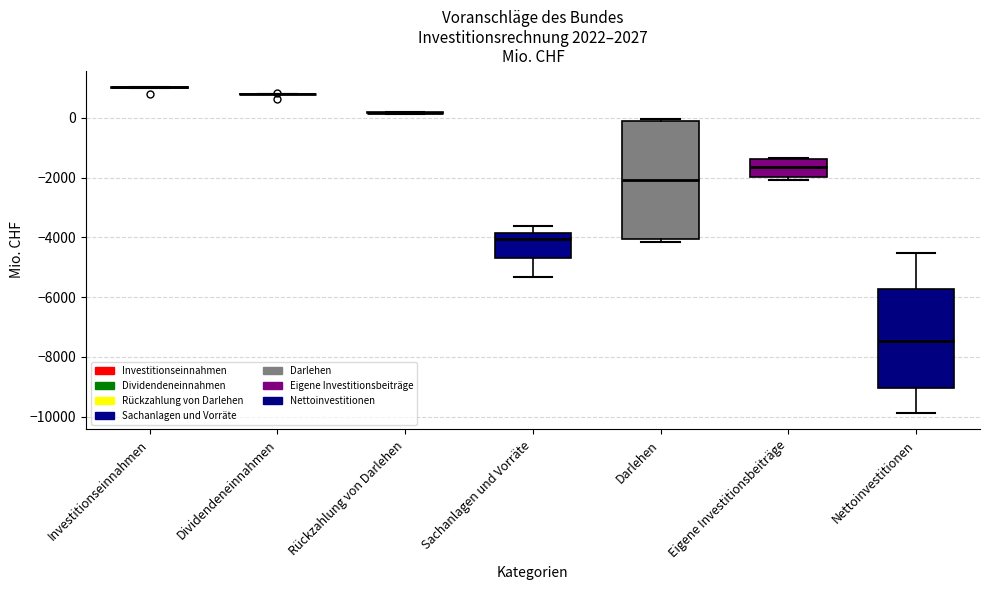

Which box is the tallest, from its lower edge to its upper edge?

Darlehen